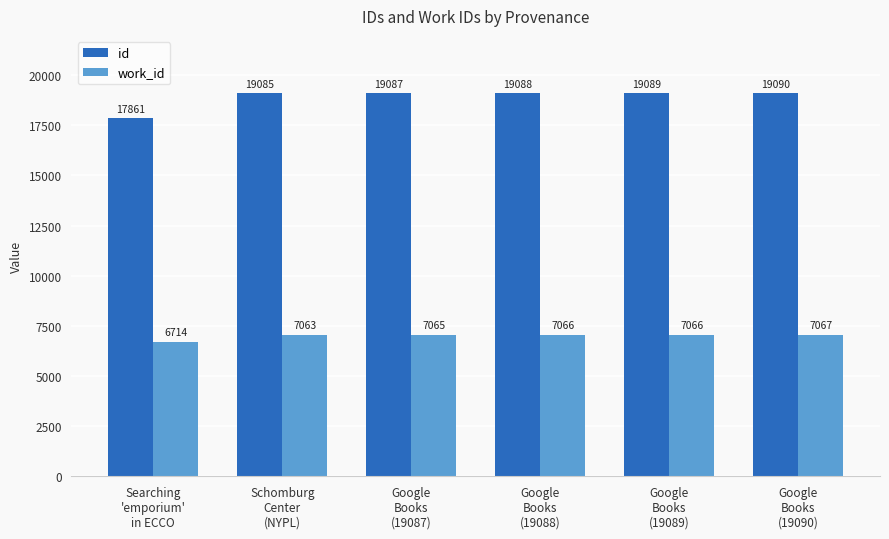

What is the greatest value displayed?

19090